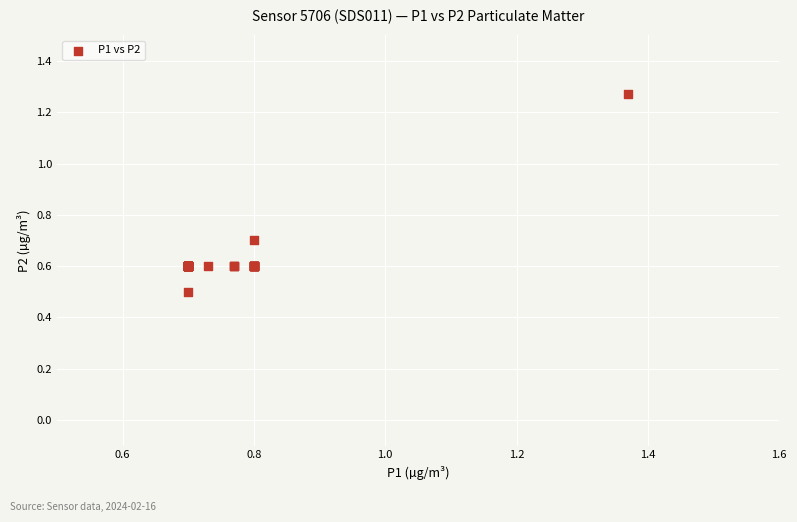

What Y value in the scatter plot is closest to 0?

0.5